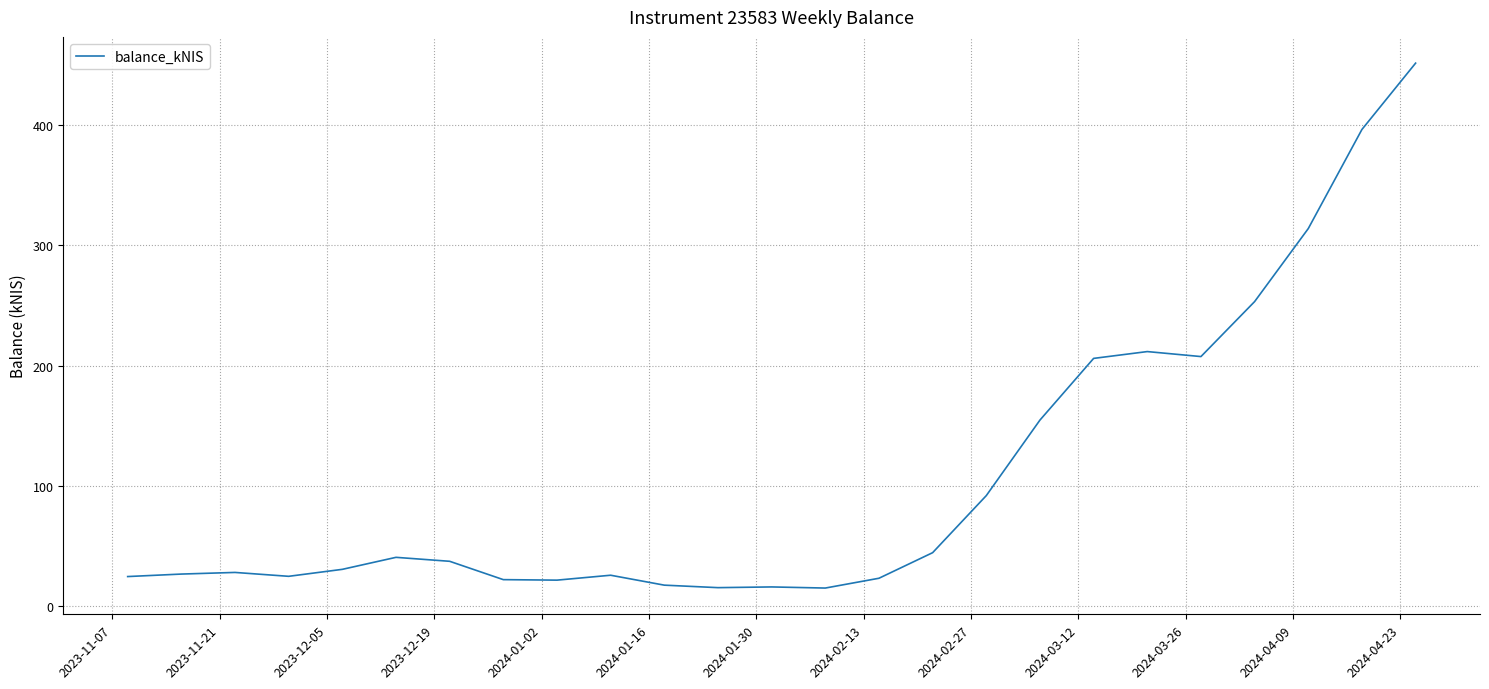

What is the minimum value shown in the chart?

15.0